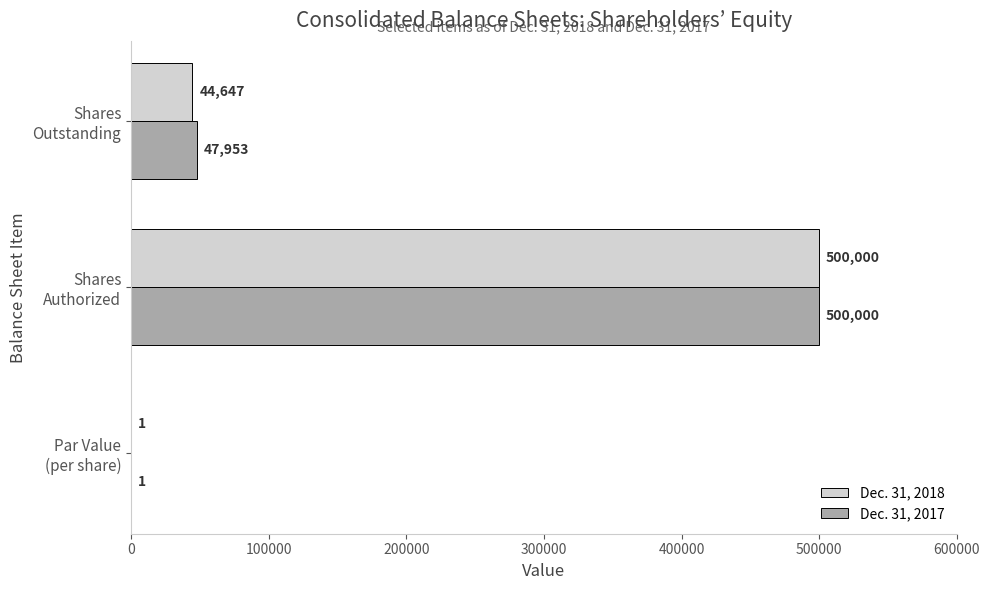

What is the highest value of the Dec. 31, 2018 series?

500000